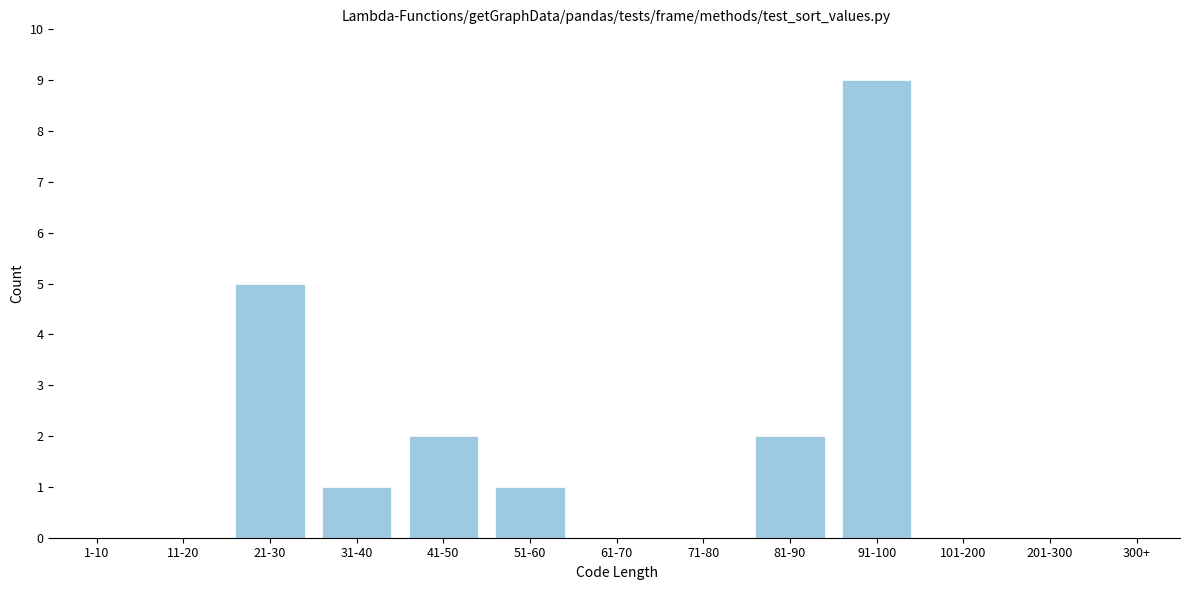

Reading left to right, transcribe all the data shown in this chart.

1-10=0	11-20=0	21-30=5	31-40=1	41-50=2	51-60=1	61-70=0	71-80=0	81-90=2	91-100=9	101-200=0	201-300=0	300+=0